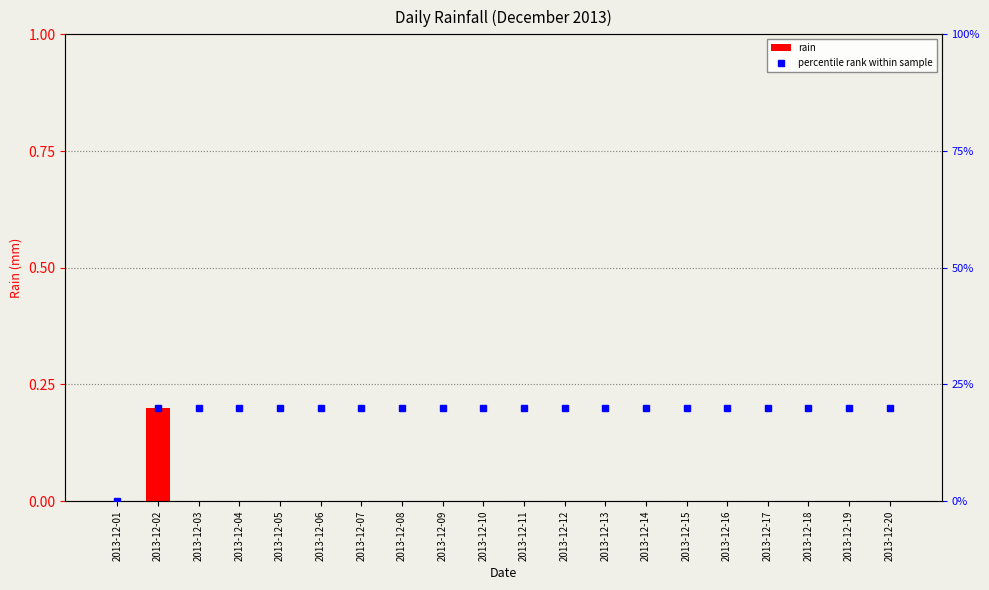

Is the value of percentile rank within sample at 2013-12-19 greater than the value of rain at 2013-12-09?

Yes